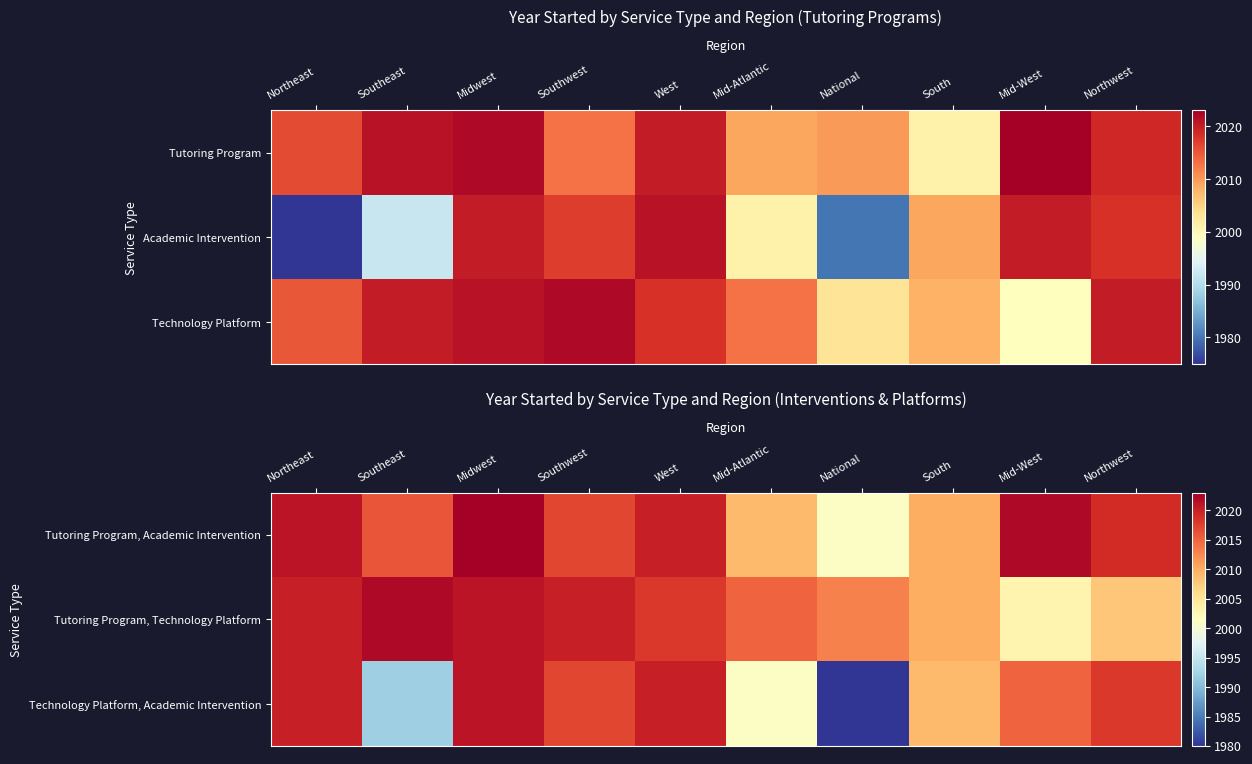

Which series has the largest range (max minus min)?

Technology Platform, Academic Intervention